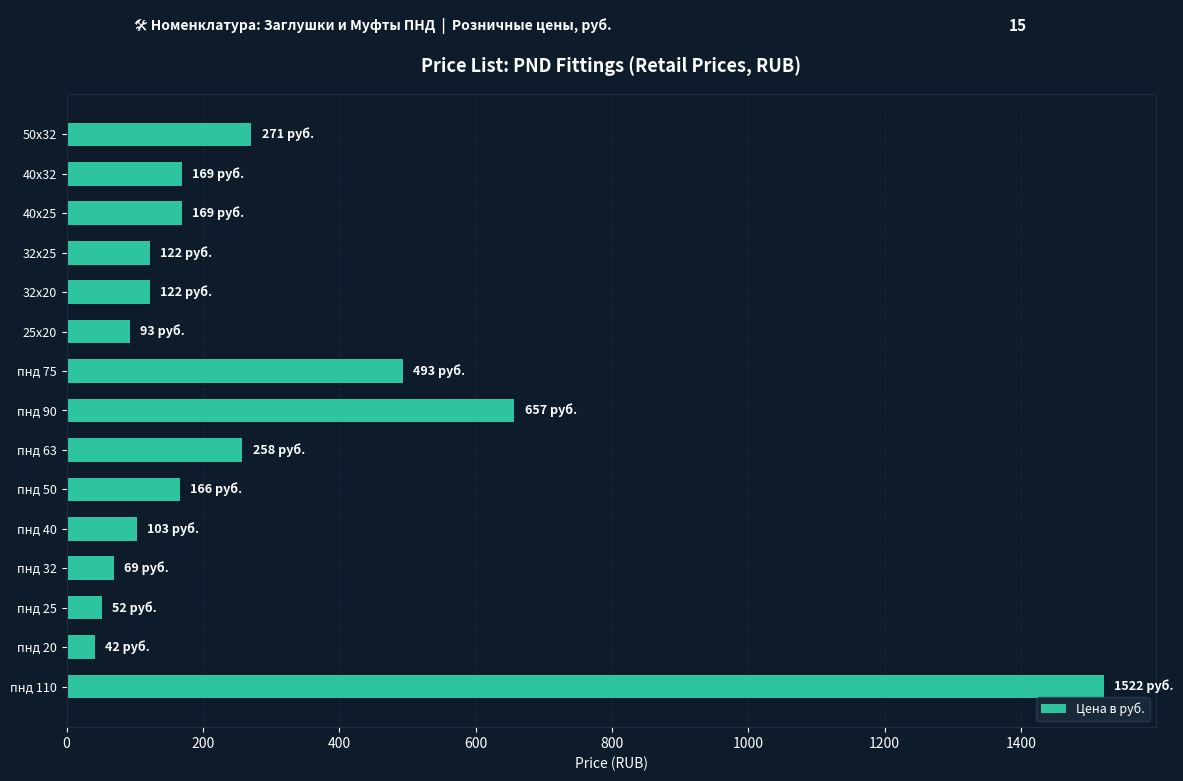

What is the change in value from пнд 40 to пнд 63?

+155